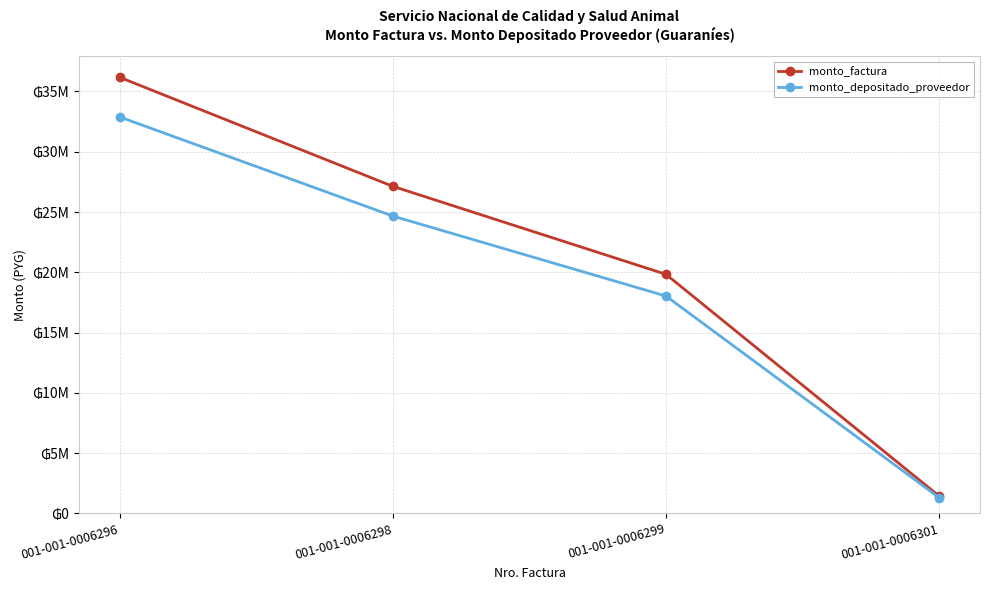

What is the spread (max minus min) of values at 001-001-0006301?

130909